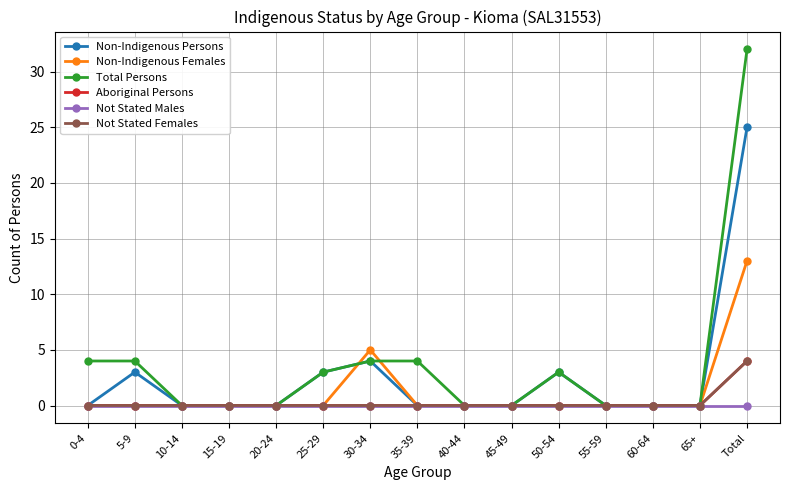

Reading left to right, transcribe all the data shown in this chart.

Non-Indigenous Persons: 0-4=0	5-9=3	10-14=0	15-19=0	20-24=0	25-29=3	30-34=4	35-39=0	40-44=0	45-49=0	50-54=3	55-59=0	60-64=0	65+=0	Total=25
Non-Indigenous Females: 0-4=0	5-9=0	10-14=0	15-19=0	20-24=0	25-29=0	30-34=5	35-39=0	40-44=0	45-49=0	50-54=0	55-59=0	60-64=0	65+=0	Total=13
Total Persons: 0-4=4	5-9=4	10-14=0	15-19=0	20-24=0	25-29=3	30-34=4	35-39=4	40-44=0	45-49=0	50-54=3	55-59=0	60-64=0	65+=0	Total=32
Aboriginal Persons: 0-4=0	5-9=0	10-14=0	15-19=0	20-24=0	25-29=0	30-34=0	35-39=0	40-44=0	45-49=0	50-54=0	55-59=0	60-64=0	65+=0	Total=4
Not Stated Males: 0-4=0	5-9=0	10-14=0	15-19=0	20-24=0	25-29=0	30-34=0	35-39=0	40-44=0	45-49=0	50-54=0	55-59=0	60-64=0	65+=0	Total=0
Not Stated Females: 0-4=0	5-9=0	10-14=0	15-19=0	20-24=0	25-29=0	30-34=0	35-39=0	40-44=0	45-49=0	50-54=0	55-59=0	60-64=0	65+=0	Total=4